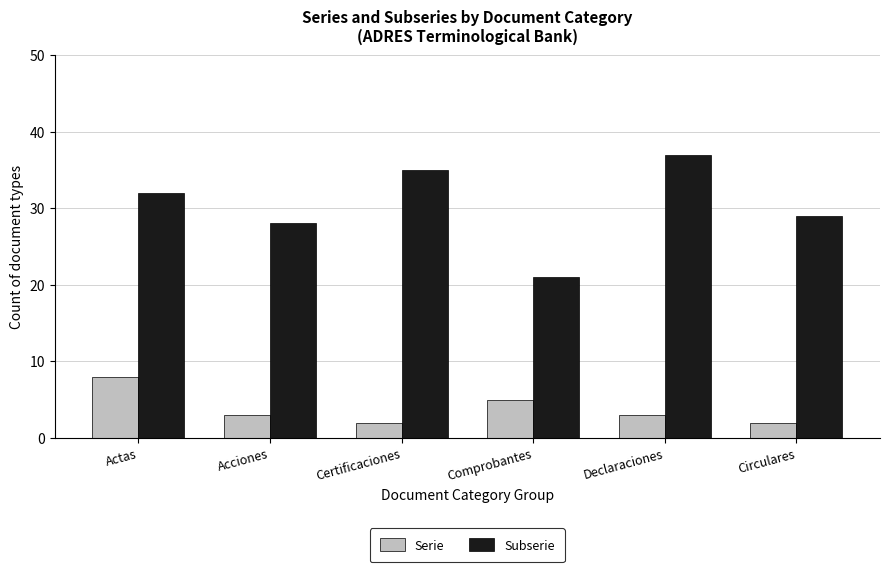

Reading left to right, transcribe all the data shown in this chart.

Serie: Actas=8	Acciones=3	Certificaciones=2	Comprobantes=5	Declaraciones=3	Circulares=2
Subserie: Actas=32	Acciones=28	Certificaciones=35	Comprobantes=21	Declaraciones=37	Circulares=29